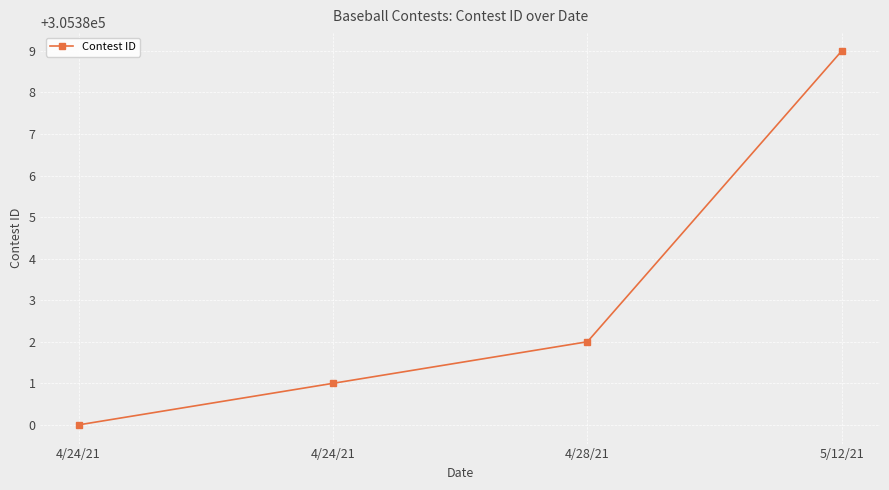

List the labels in order of value, smallest first.

4/24/21, 4/24/21, 4/28/21, 5/12/21